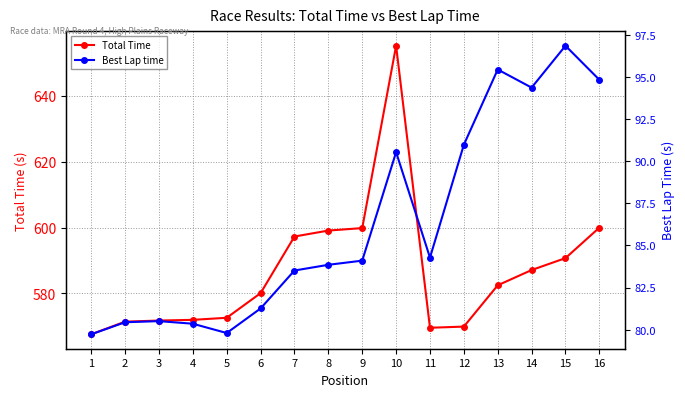

The value of Total Time at 12 is 569.8. True or false?

True